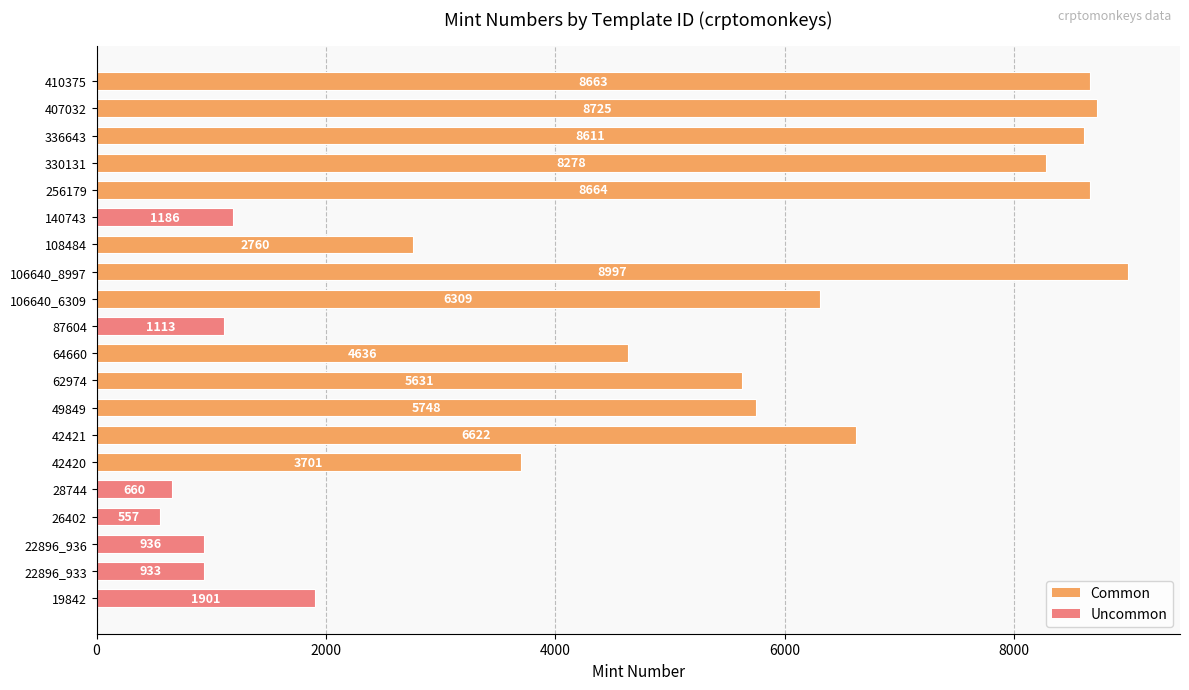

Rank the categories by value from highest to lowest.

106640_8997, 407032, 256179, 410375, 336643, 330131, 42421, 106640_6309, 49849, 62974, 64660, 42420, 108484, 19842, 140743, 87604, 22896_936, 22896_933, 28744, 26402